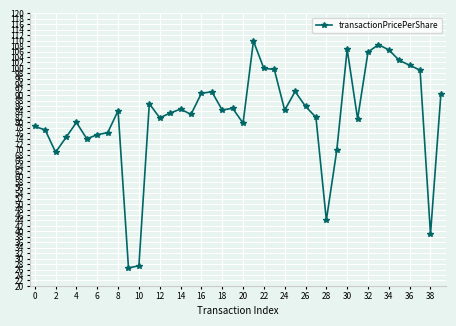

What is the value of the 6th point from the left?

74.0